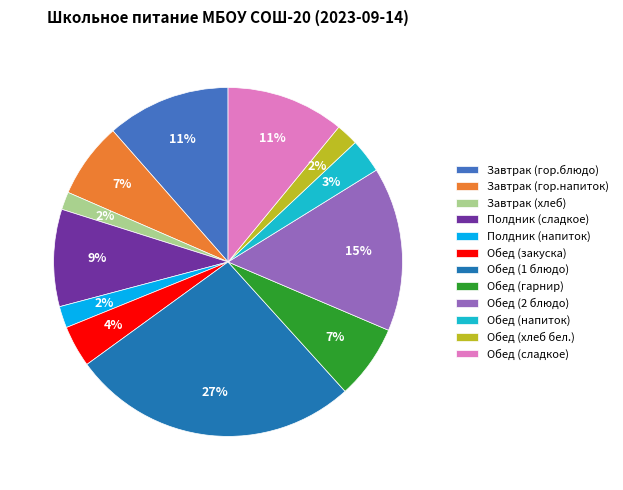

Is Завтрак (гор.блюдо) the majority of the pie?

No